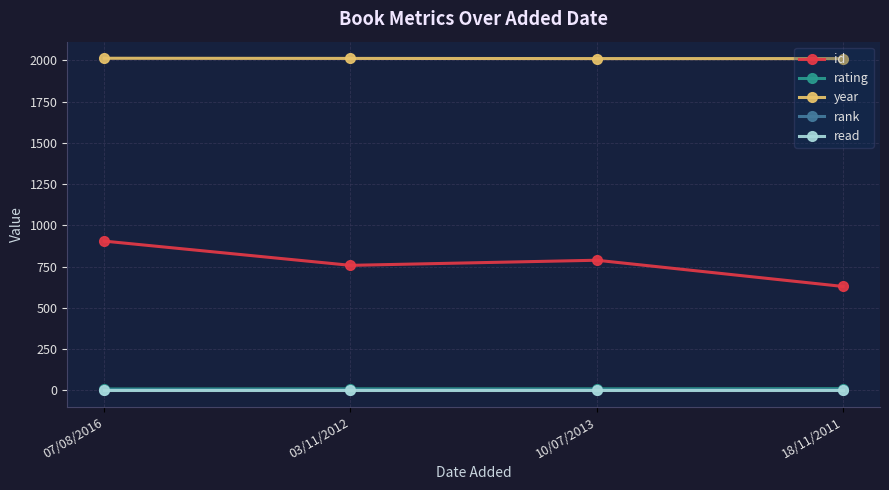

True or false: rating has more than 2 interior local peaks.

False